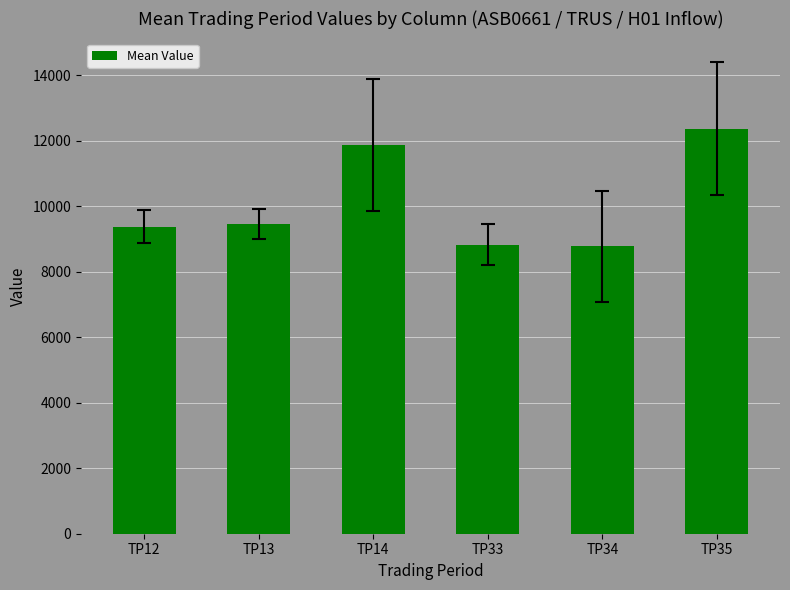

What is the difference between the maximum and minimum values?

3583.8